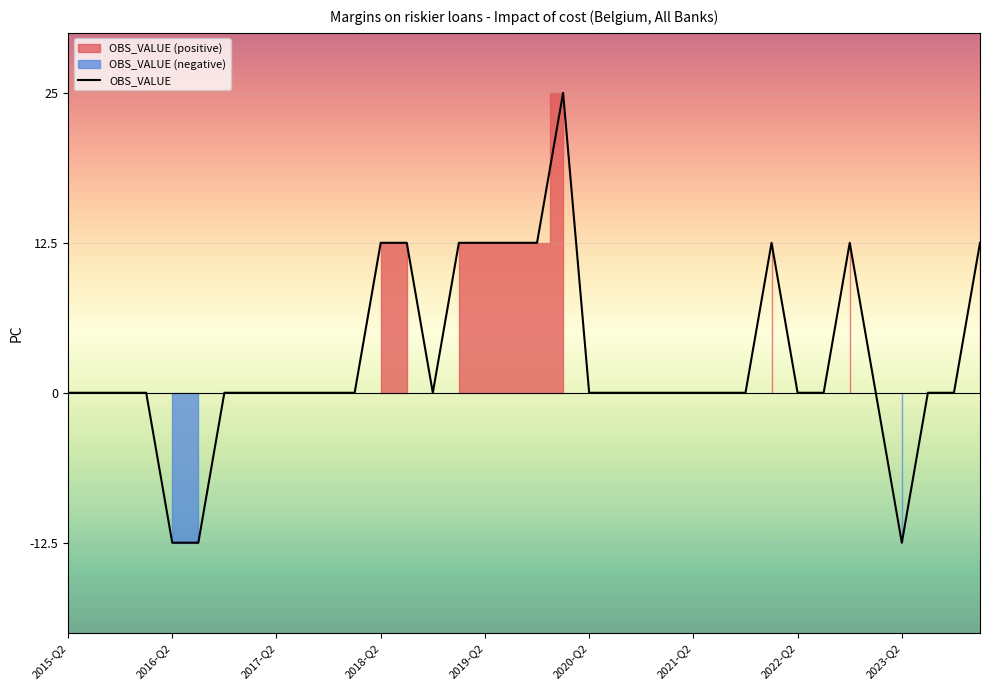

True or false: the data shows 25.0 at 19.

True